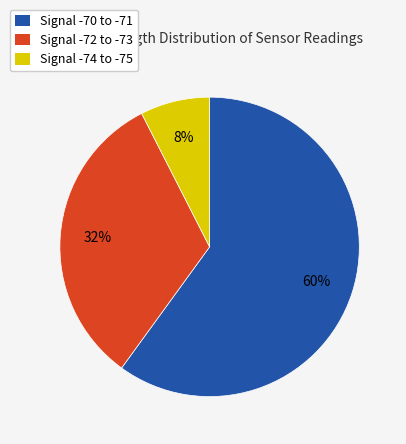

To the nearest percent, what is the average slice percentage?

33%